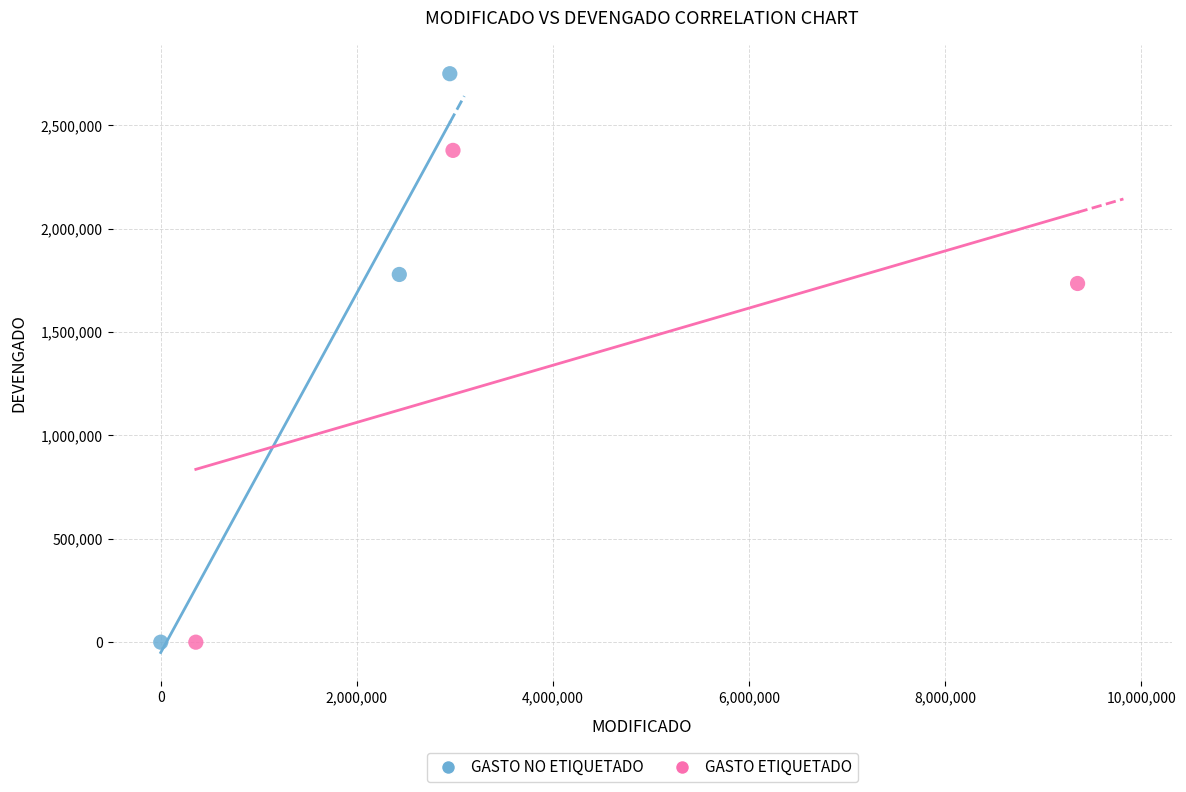

Which series has the widest spread of Y values?

GASTO NO ETIQUETADO